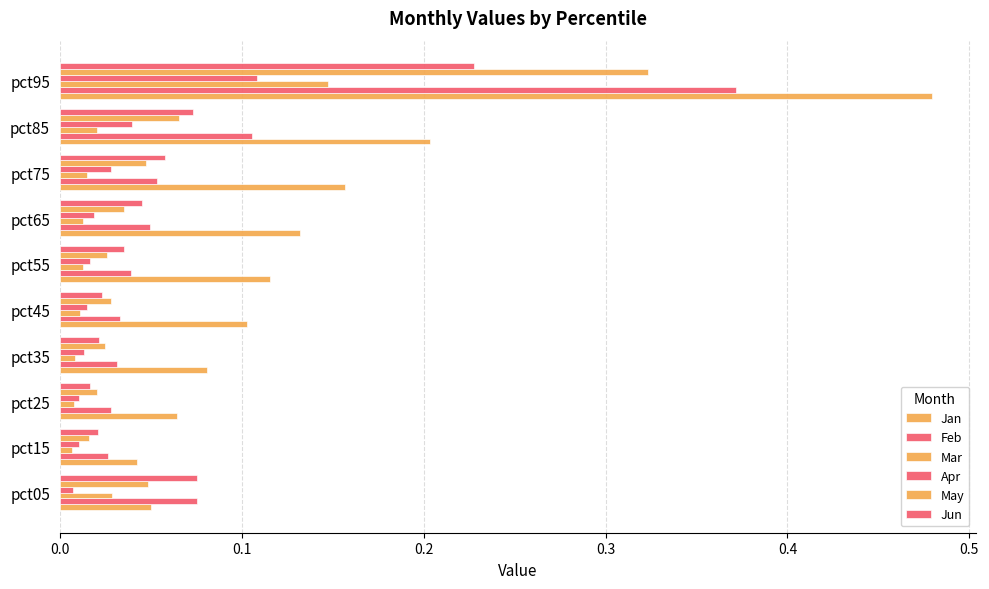

Reading left to right, what are all the values shown in this chart?

Jan: 0.1	0.0	0.1	0.1	0.1	0.1	0.1	0.2	0.2	0.5
Feb: 0.1	0.0	0.0	0.0	0.0	0.0	0.0	0.1	0.1	0.4
Mar: 0.0	0.0	0.0	0.0	0.0	0.0	0.0	0.0	0.0	0.1
Apr: 0.0	0.0	0.0	0.0	0.0	0.0	0.0	0.0	0.0	0.1
May: 0.0	0.0	0.0	0.0	0.0	0.0	0.0	0.0	0.1	0.3
Jun: 0.1	0.0	0.0	0.0	0.0	0.0	0.0	0.1	0.1	0.2